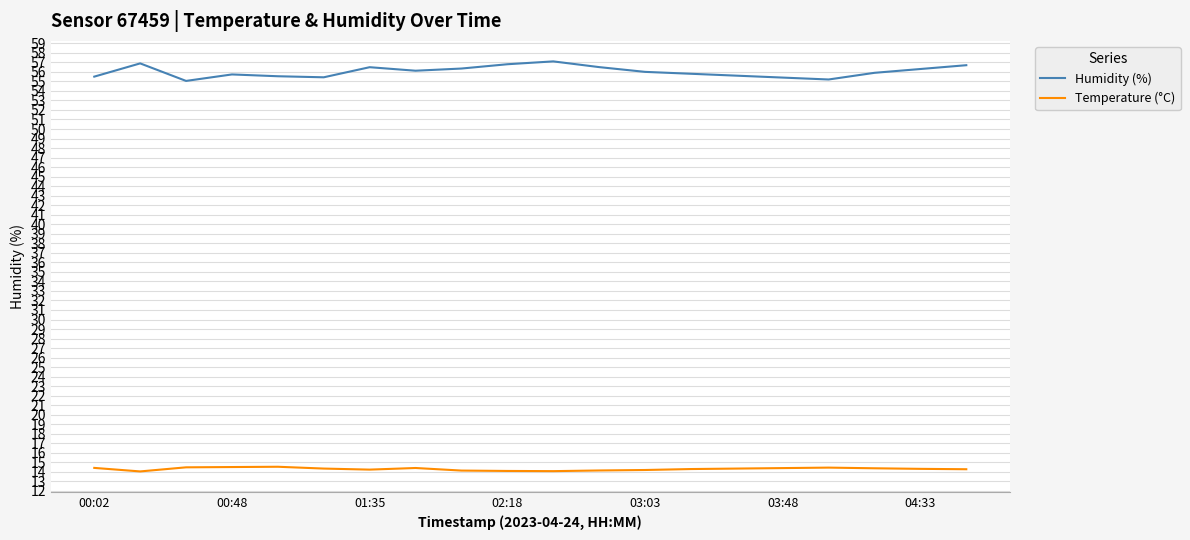

List the series in order of their peak value, lowest first.

Temperature (°C), Humidity (%)